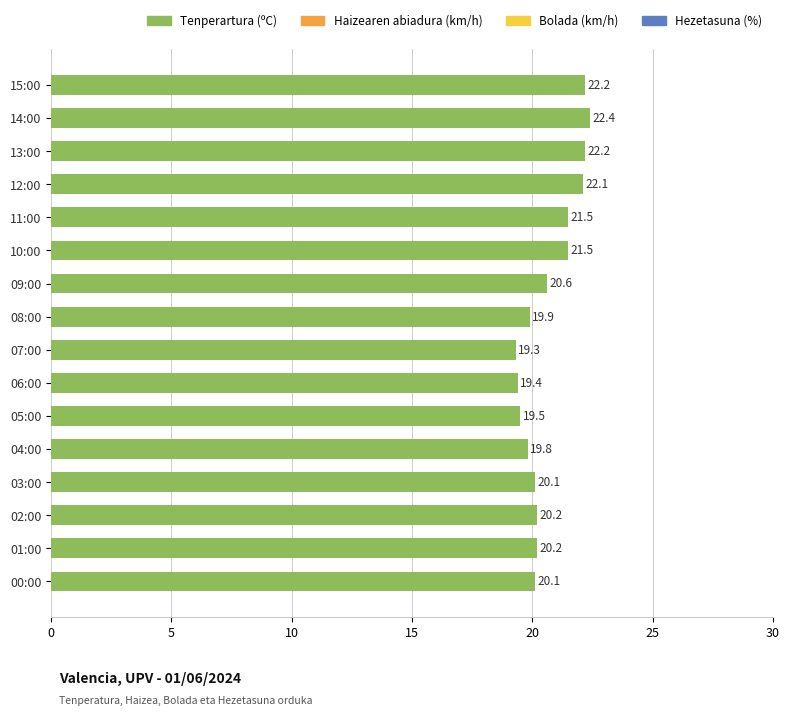

What is the average value?

20.7